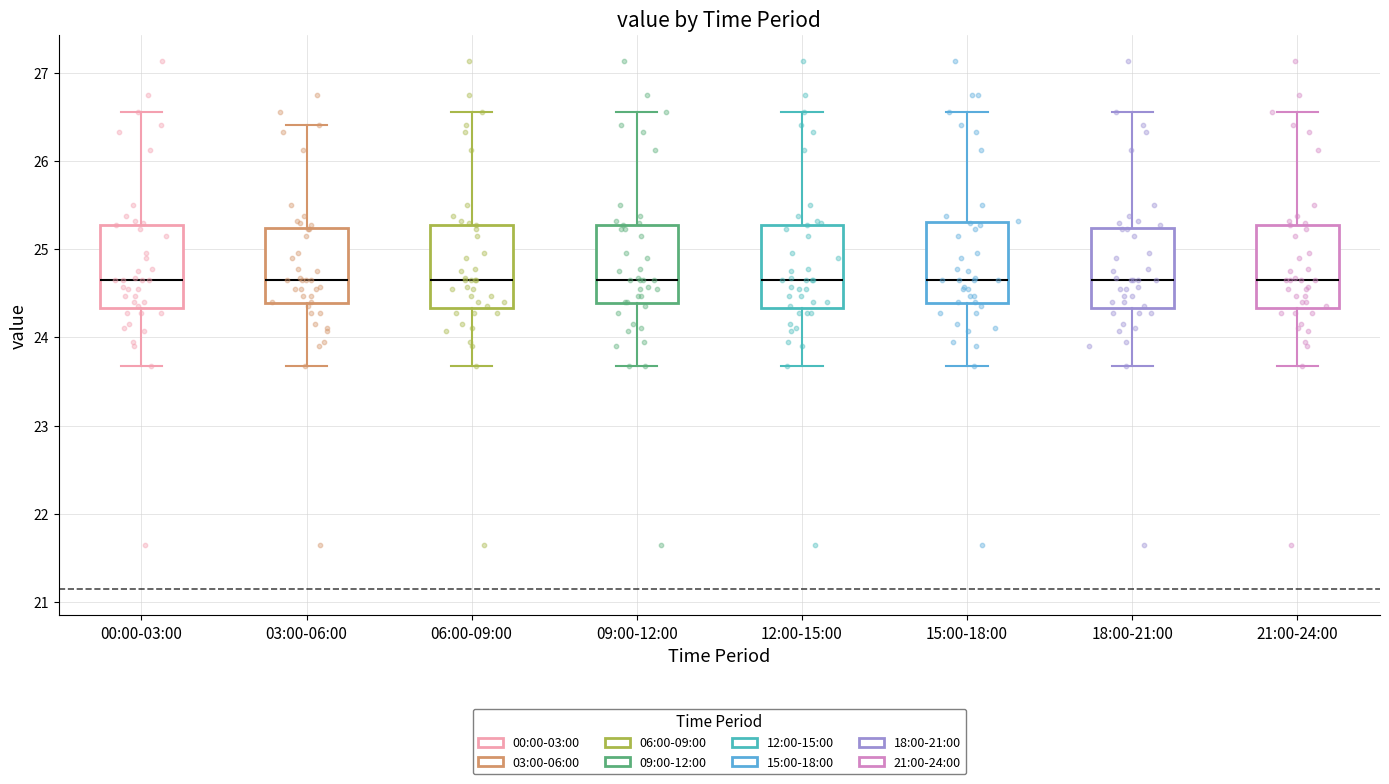

Where does the upper whisker of the box for 21:00-24:00 end on the y-axis? The values are not printed on the chart, so give them approximately, as read against the axis.

26.6